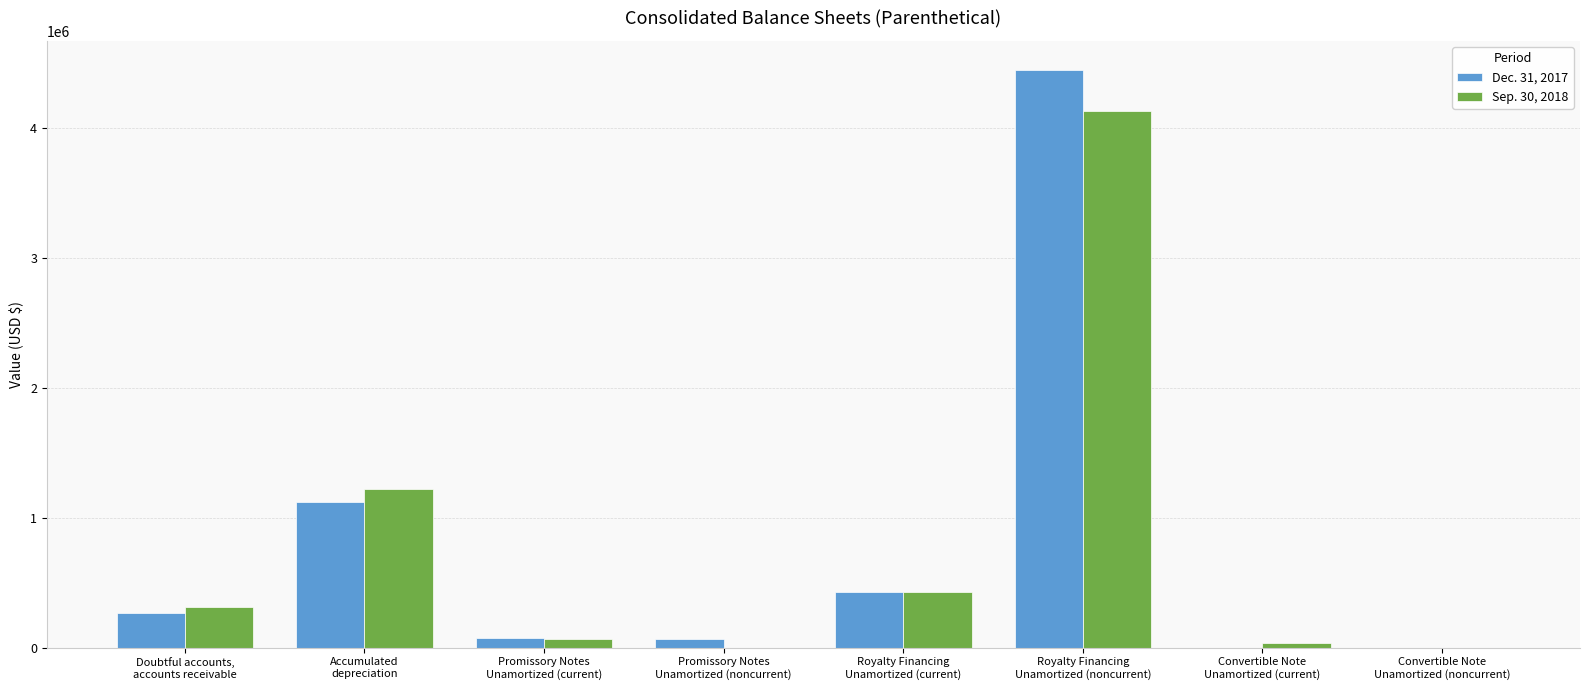

True or false: Sep. 30, 2018 has a value of 523332 at Doubtful accounts,
accounts receivable.

False